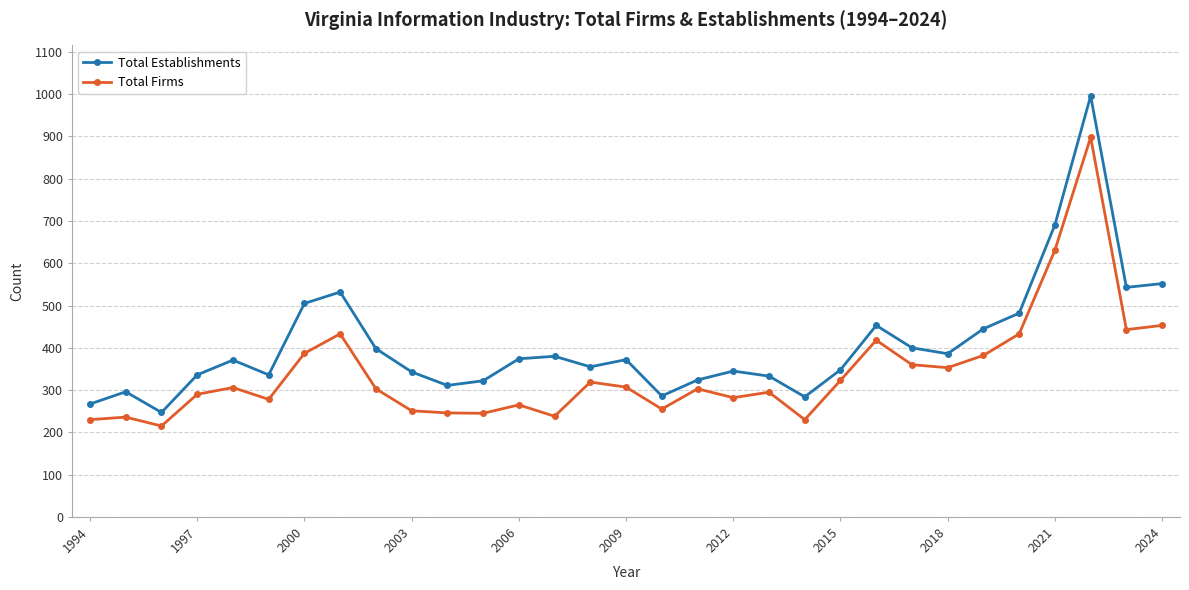

Which series has the widest spread of values?

Total Establishments